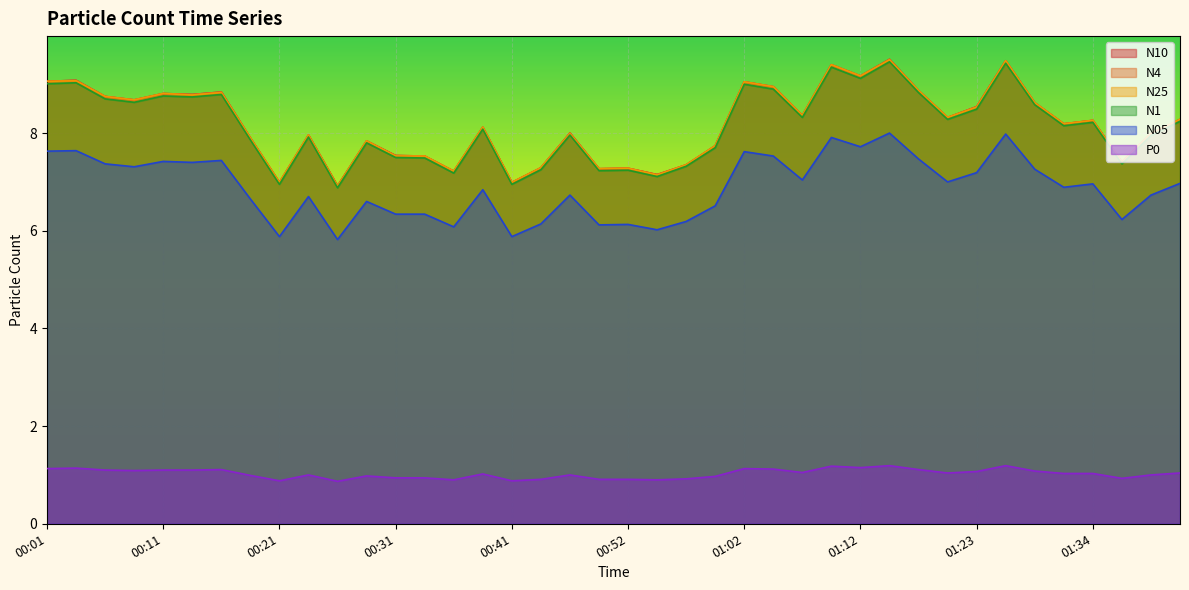

Is the value of N10 at 00:19 greater than the value of N05 at 00:19?

Yes